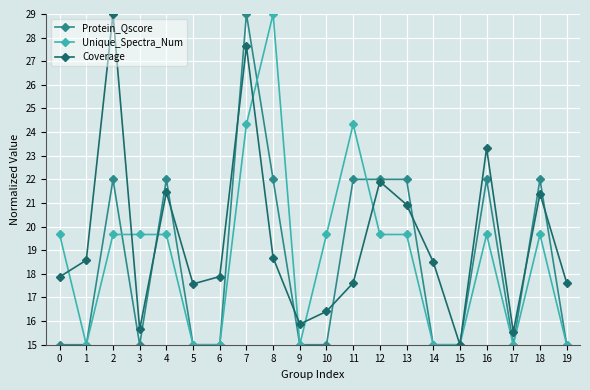

What is the smallest value displayed?

15.0